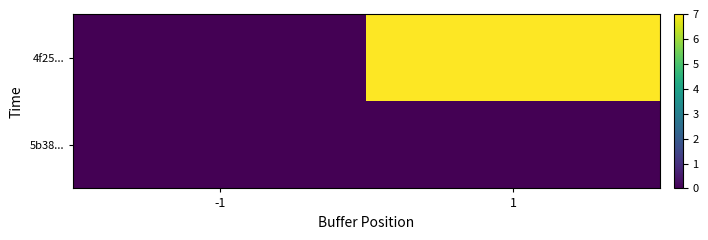

Rank the series by their average value, from highest to lowest.

4f25..., 5b38...